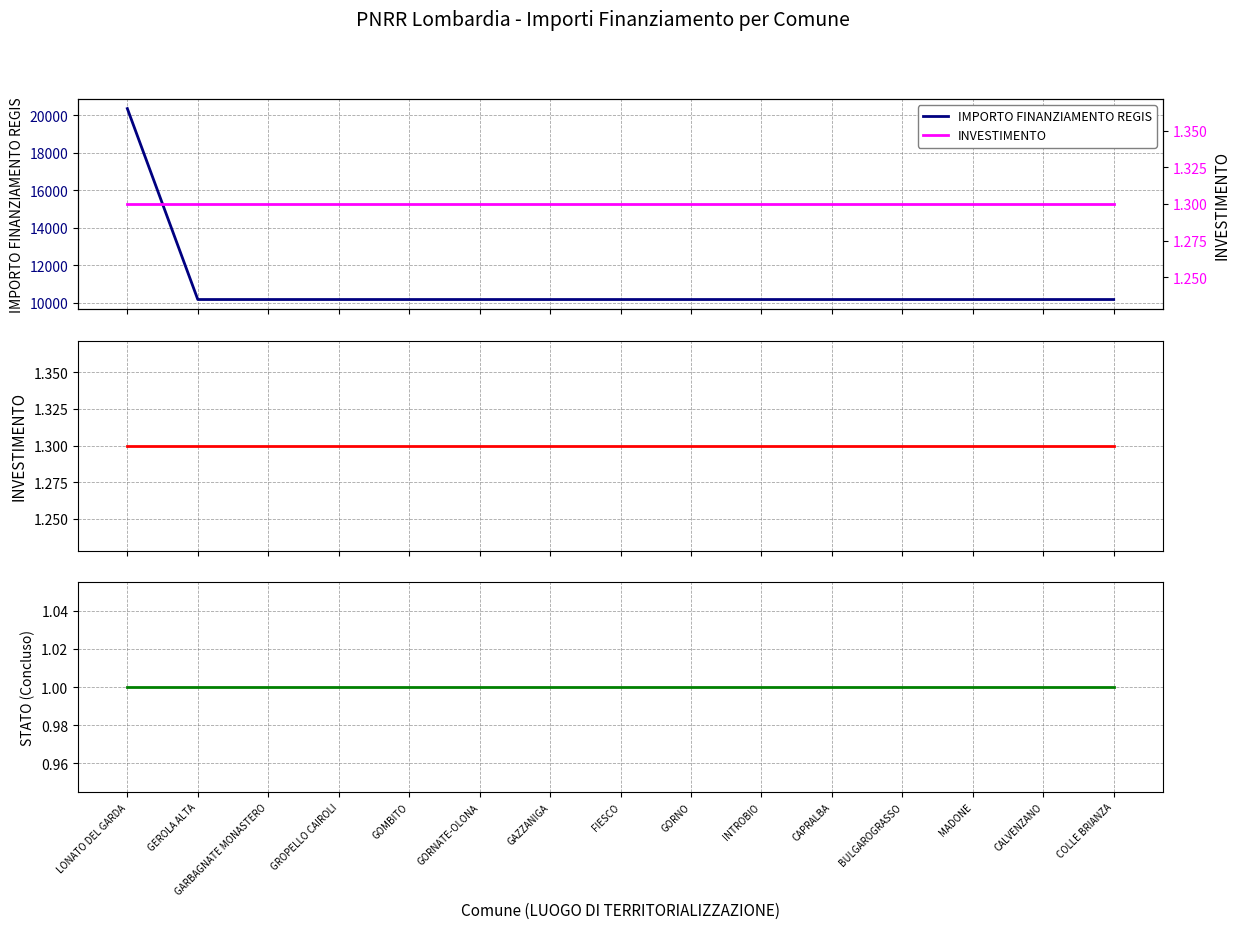

How many lines are shown in the chart?

3